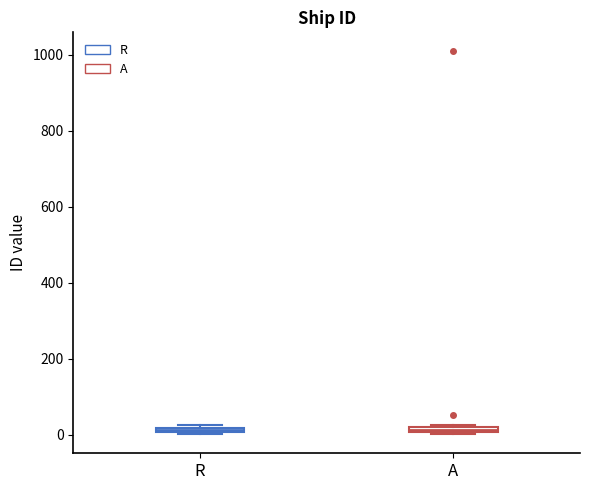

Where is the upper edge of the box for R on the y-axis? The values are not printed on the chart, so give them approximately, as read against the axis.

20